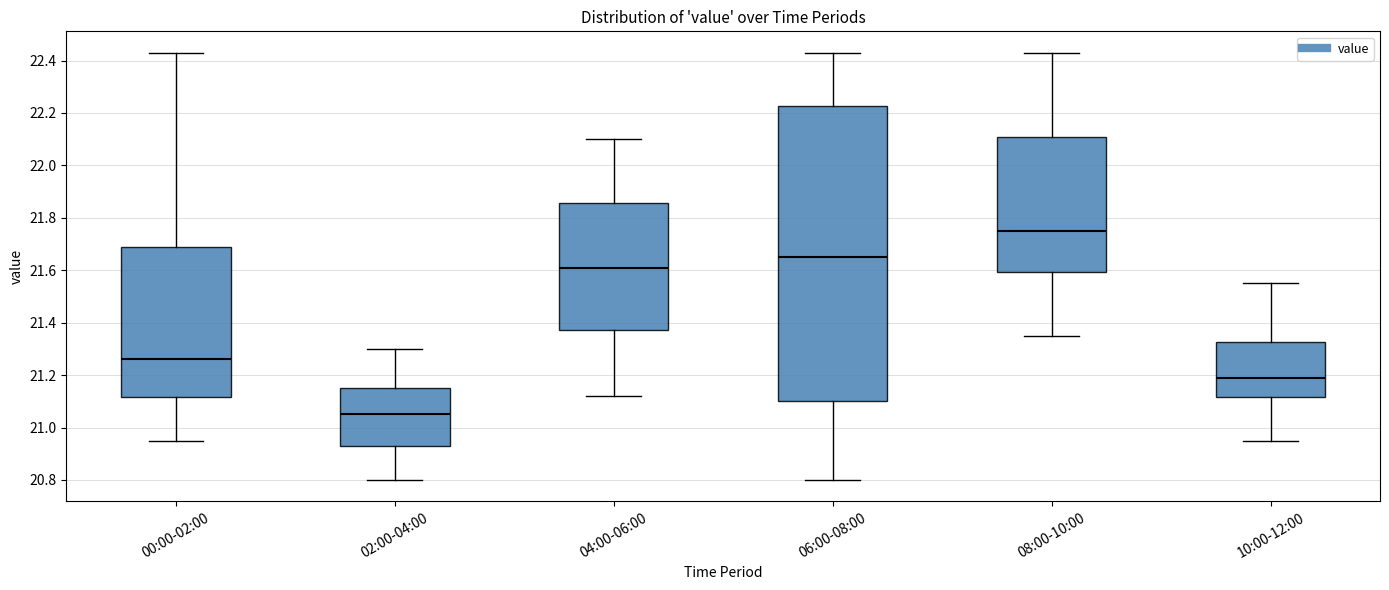

Reading left to right, transcribe this box plot: for each box, give where its median line is, the range the box spans, and where its two whiskers end, as read against the y-axis. The values are not printed on the chart, so give them approximately, as read against the axis.

00:00-02:00: median 21.26, box 21.12 to 21.70, whiskers 20.96 to 22.44
02:00-04:00: median 21.06, box 20.94 to 21.16, whiskers 20.80 to 21.30
04:00-06:00: median 21.62, box 21.38 to 21.86, whiskers 21.12 to 22.10
06:00-08:00: median 21.66, box 21.10 to 22.22, whiskers 20.80 to 22.44
08:00-10:00: median 21.76, box 21.60 to 22.12, whiskers 21.36 to 22.44
10:00-12:00: median 21.20, box 21.12 to 21.32, whiskers 20.96 to 21.56